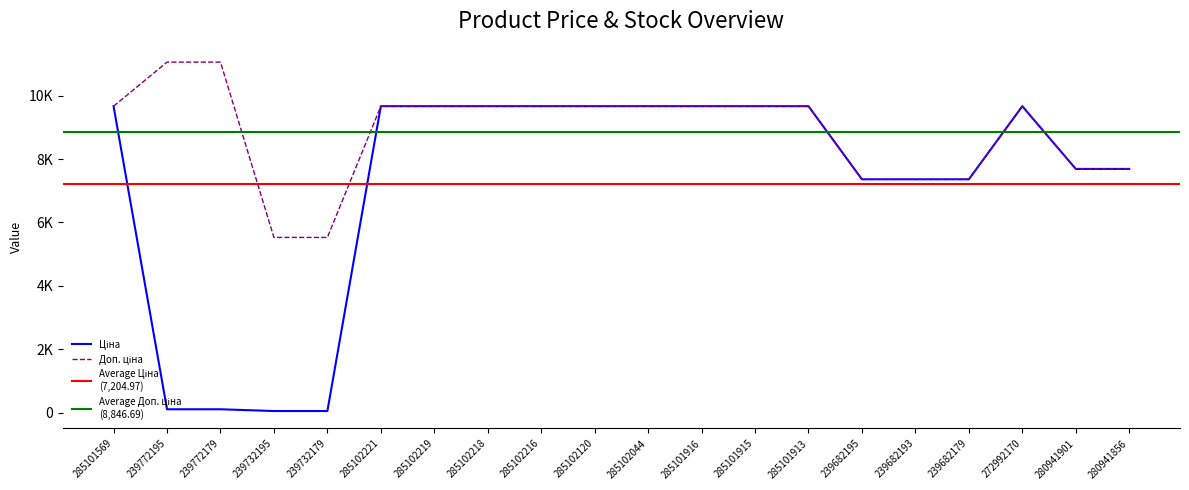

At which label does Ціна reach its minimum?

239732195